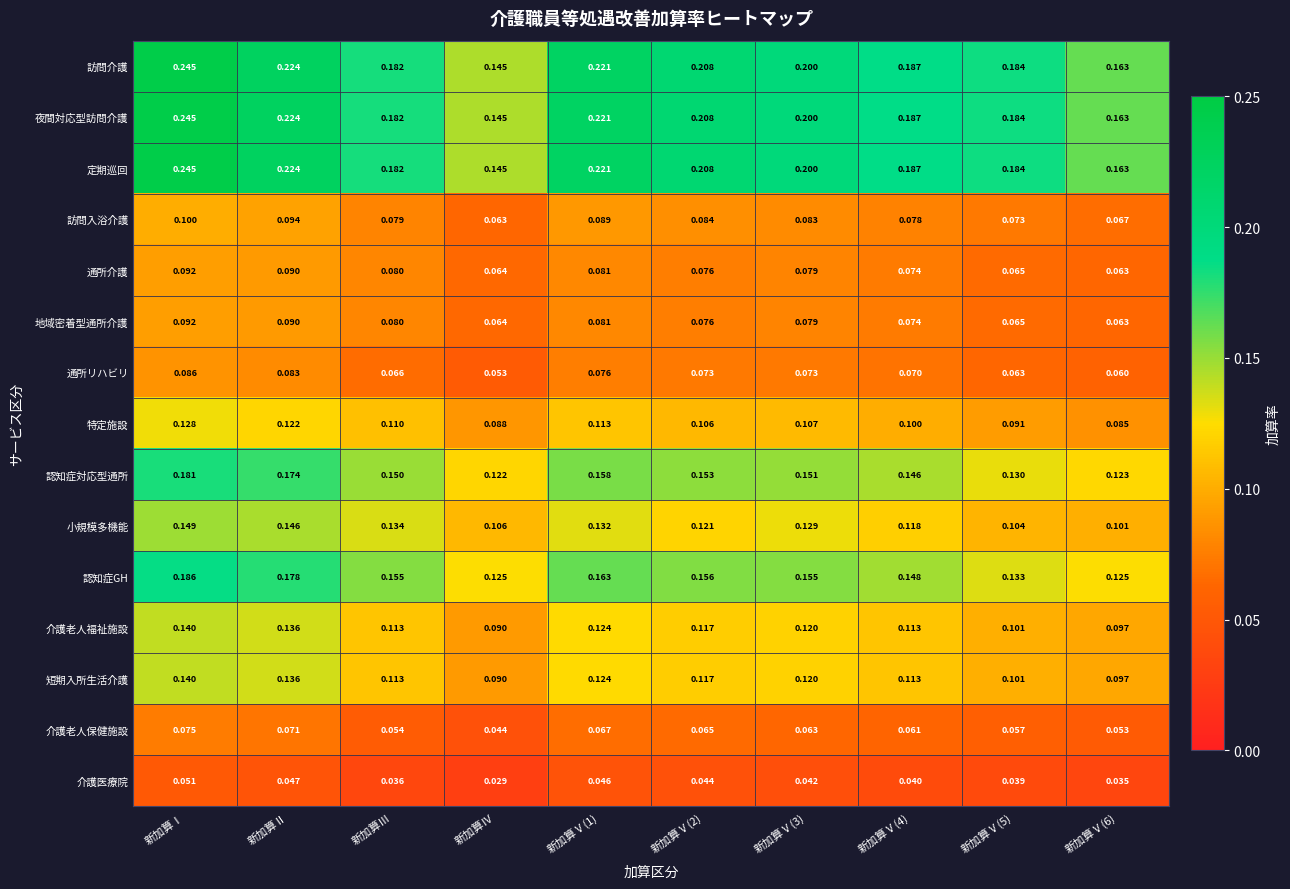

At which label is 介護老人福祉施設 closest to 0?

新加算Ⅳ